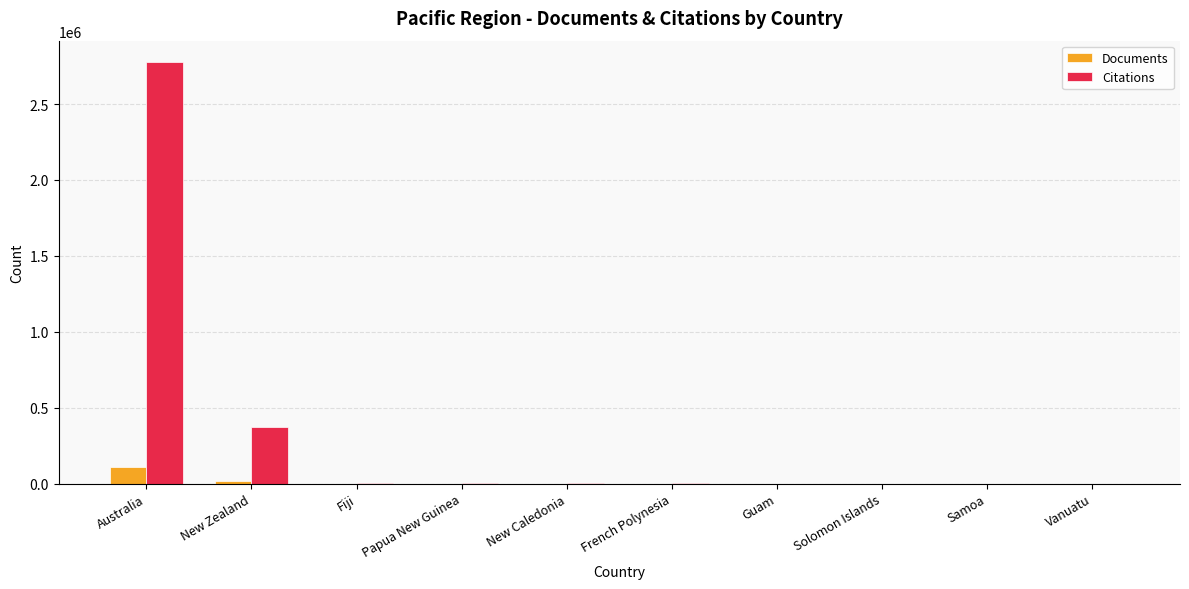

At which category is the sum across all series the highest?

Australia